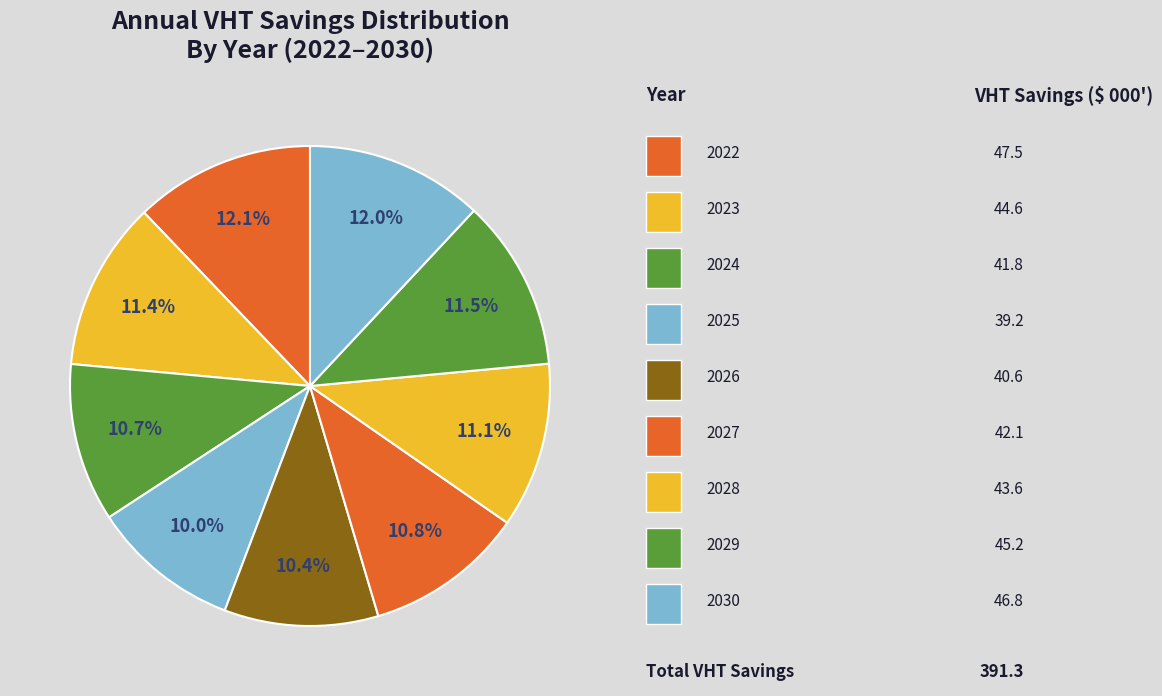

How many slices are in this pie chart?

9